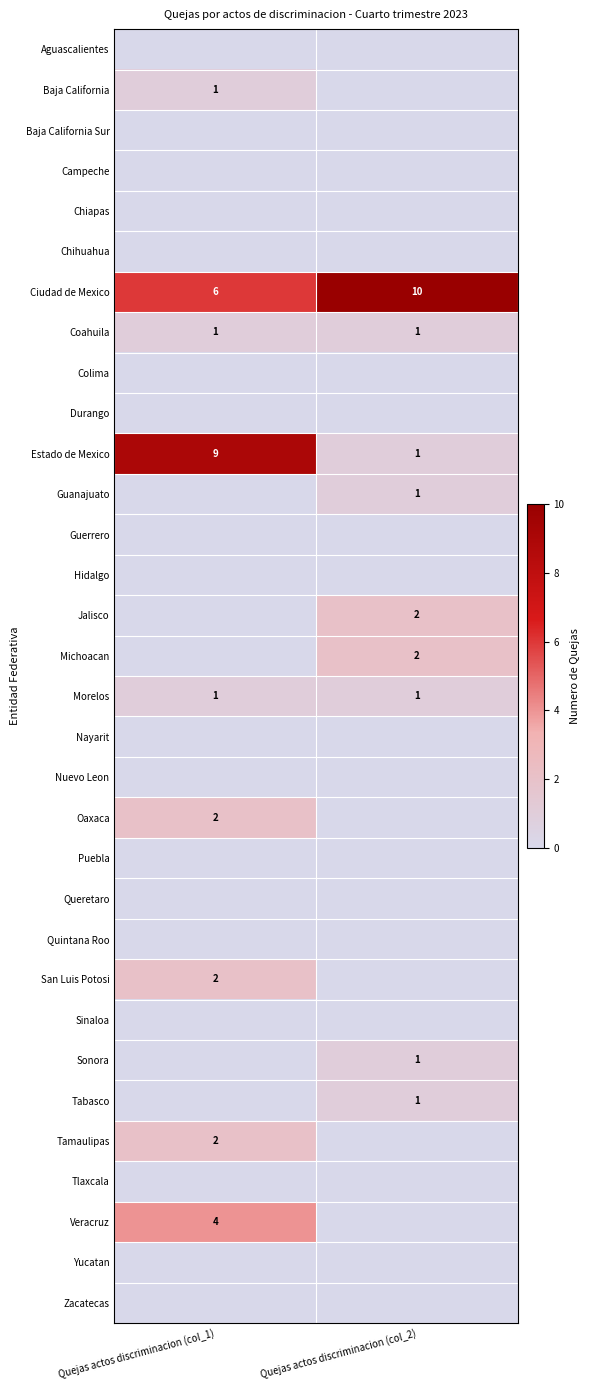

The value of Jalisco at Quejas actos discriminacion (col_2) is 2. True or false?

True